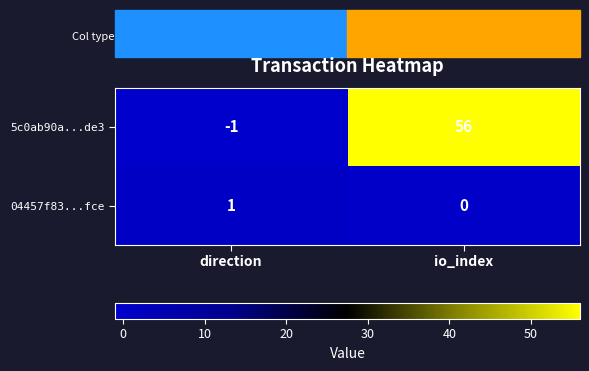

At which category is the sum across all series the highest?

io_index